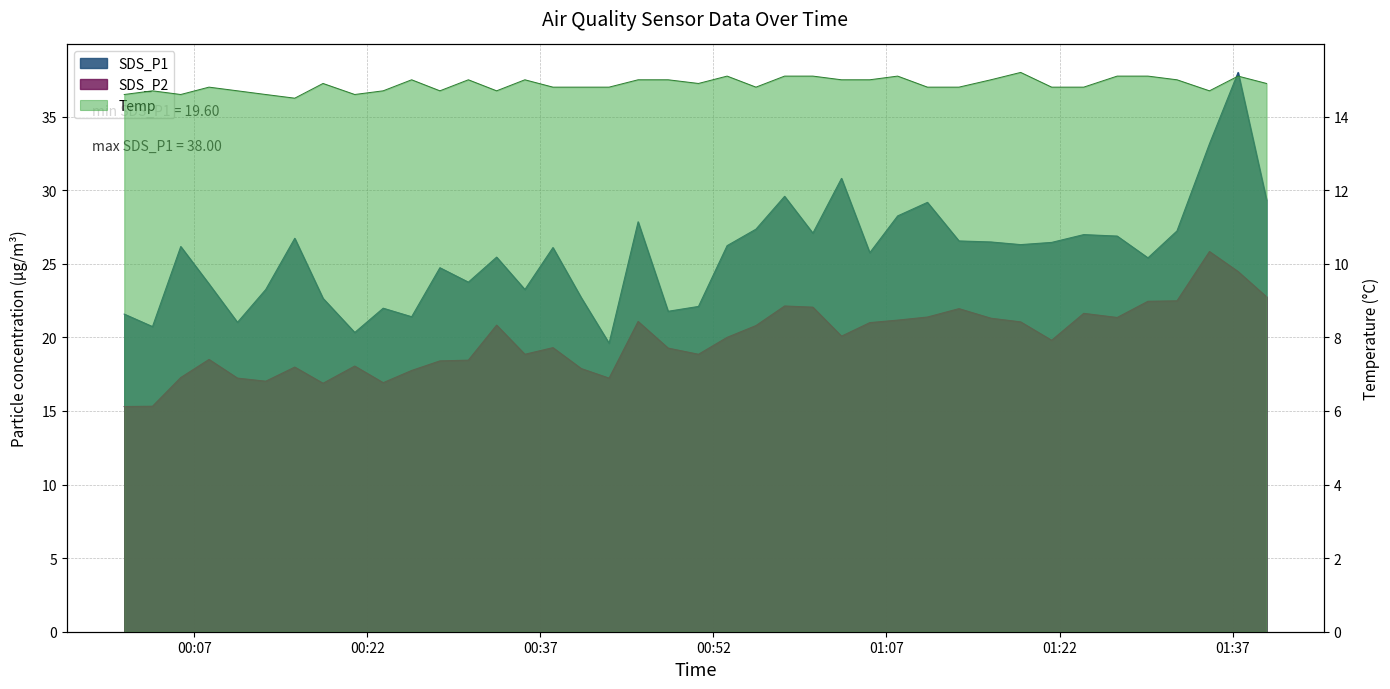

What is the sum of the Temp values at 2022/09/10 00:20:54 and 2022/09/10 00:33:12?

29.3